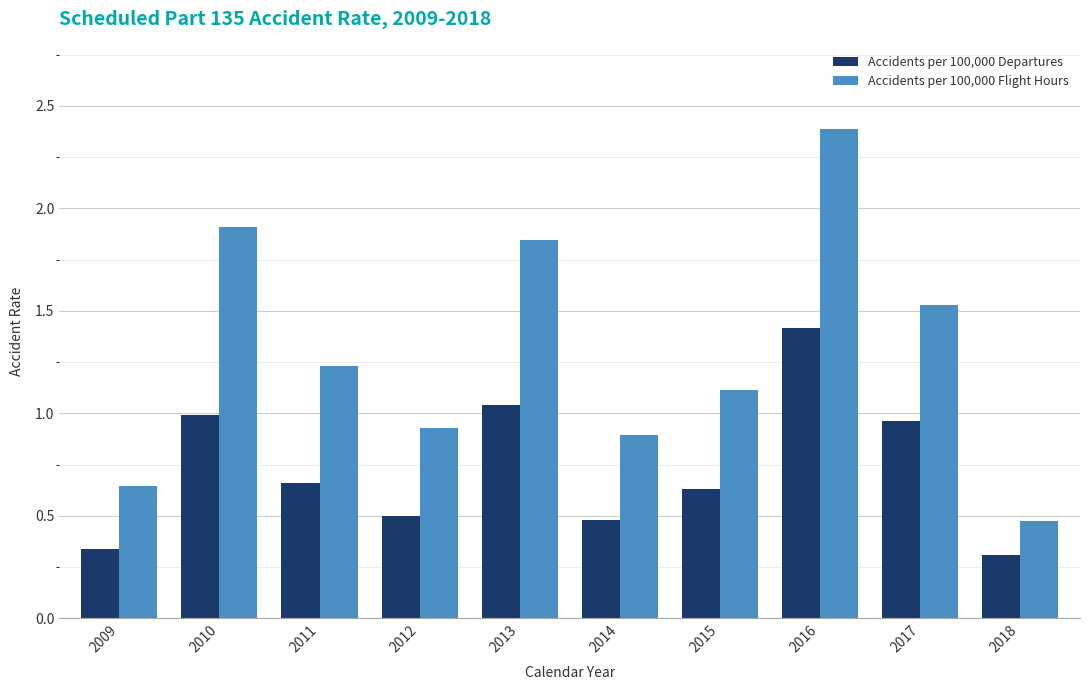

The Accidents per 100,000 Flight Hours series shows 0.9 at 2012. True or false?

True